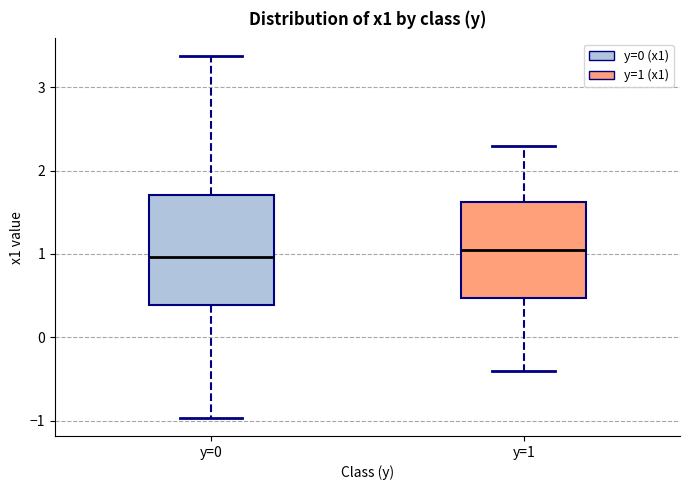

Reading left to right, read every box against the y-axis: the position of its median line, the range the box covers, and the ends of its whiskers. The values are not printed on the chart, so give them approximately, as read against the axis.

y=0: median 1.0, box 0.4 to 1.7, whiskers -1.0 to 3.4
y=1: median 1.1, box 0.5 to 1.6, whiskers -0.4 to 2.3